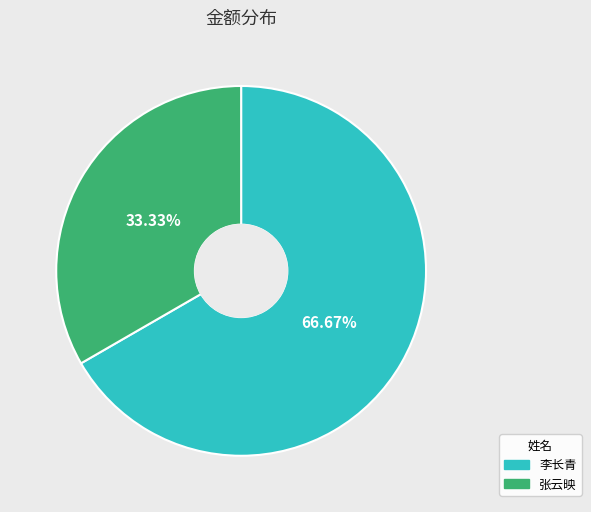

Is the sum of 张云映 and 李长青 greater than half?

Yes